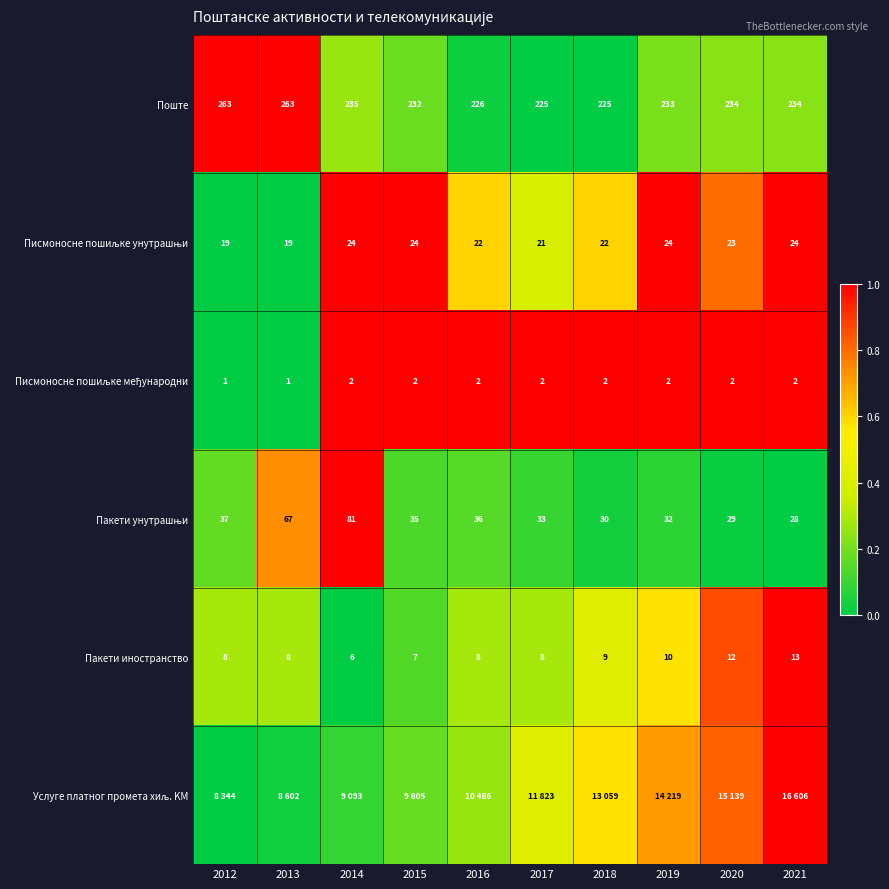

At how many categories does at least one series exceed 0?

10